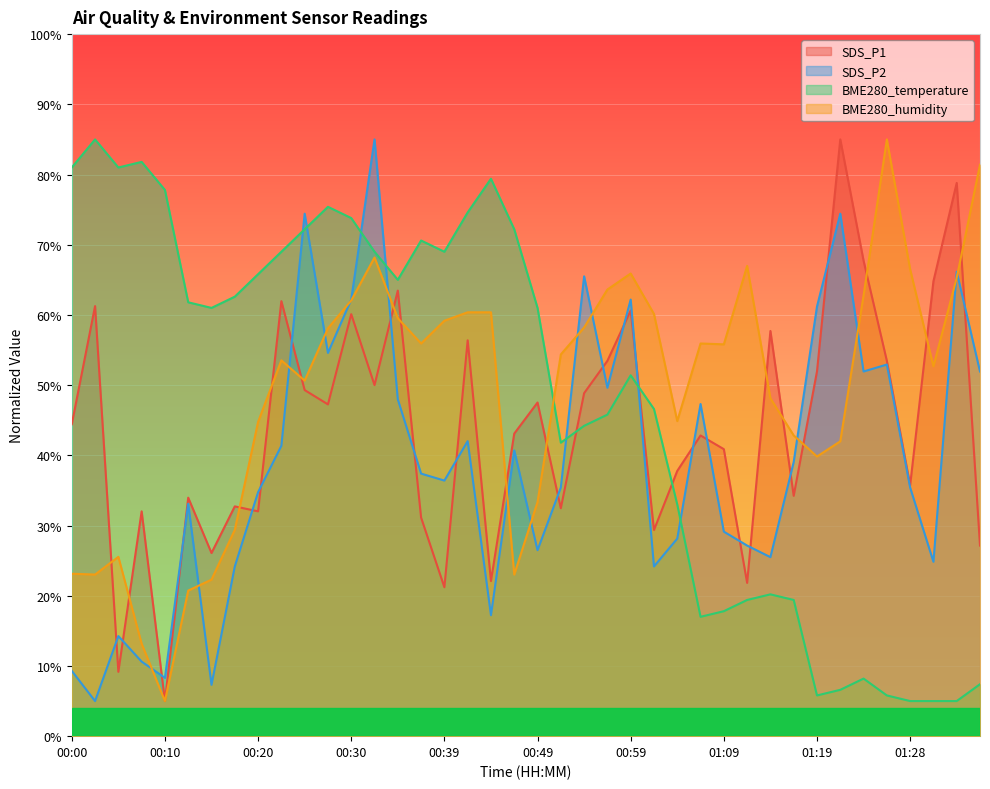

Where is the first local maximum for BME280_temperature?

00:03